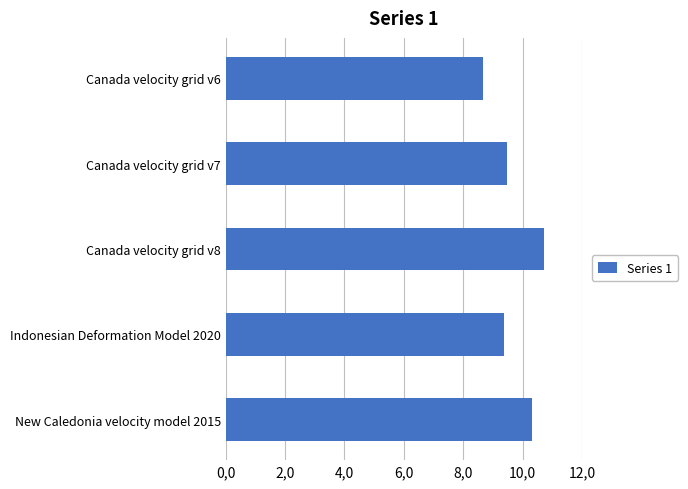

List the labels in order of value, largest first.

Canada velocity grid v8, New Caledonia velocity model 2015, Canada velocity grid v7, Indonesian Deformation Model 2020, Canada velocity grid v6